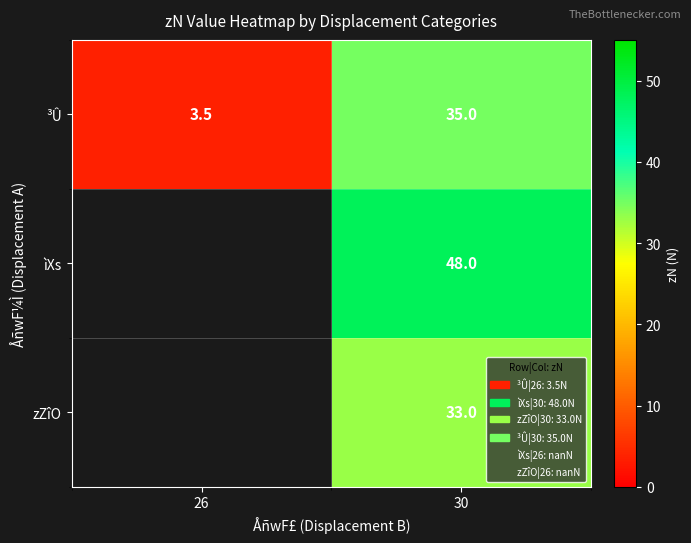

What is the minimum value shown in the chart?

3.5